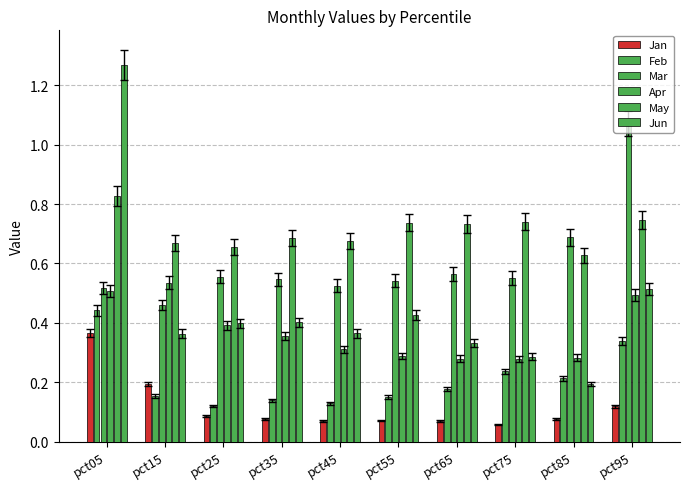

What is the average value of the Jan series?

0.1